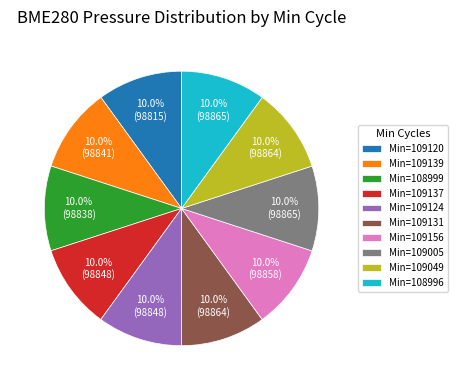

Approximately how many times larger is the value at Min=109139 compared to Min=109005?

1.0